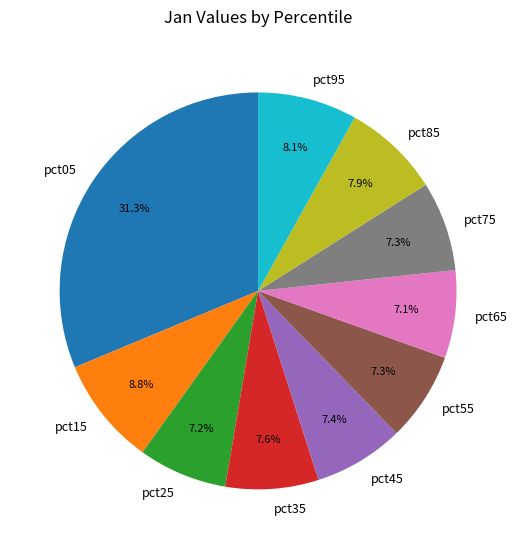

What percentage is NOT represented by pct05?

68.7%